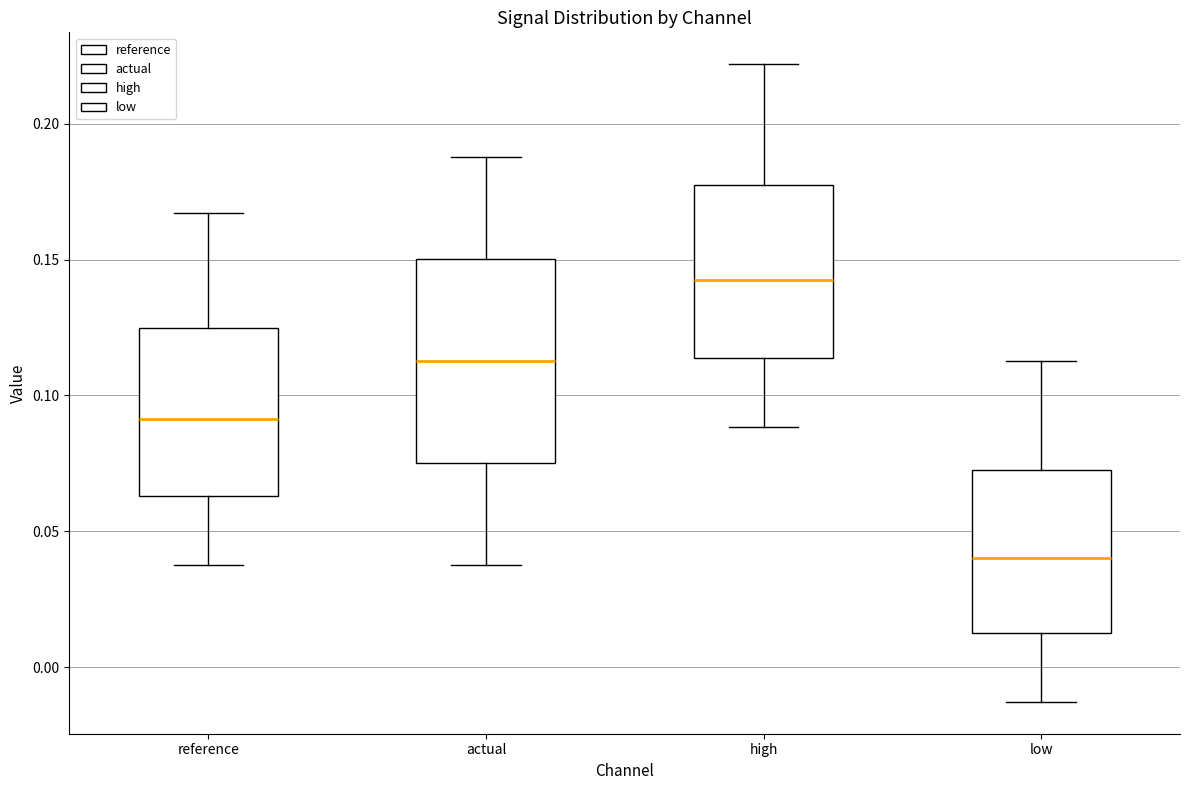

Which box has the highest median line?

high